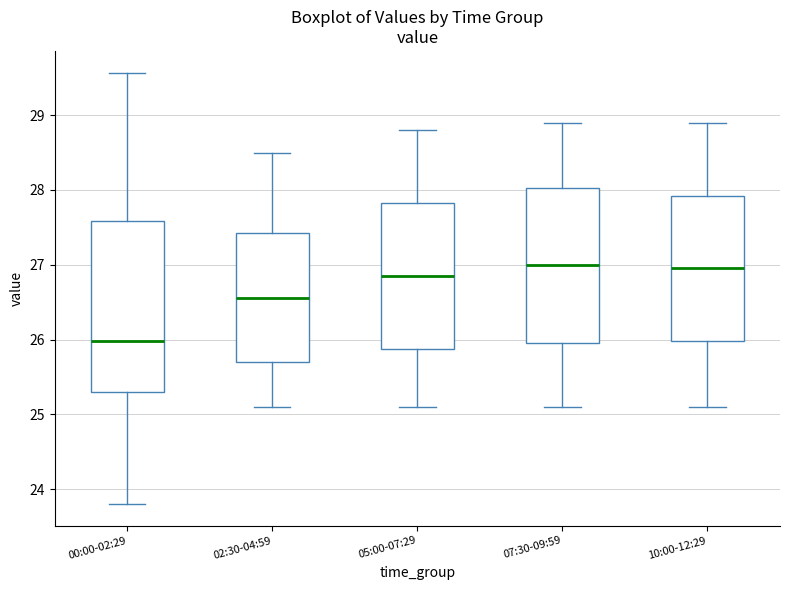

Reading left to right, transcribe this box plot: for each box, give where its median line is, the range the box spans, and where its two whiskers end, as read against the y-axis. The values are not printed on the chart, so give them approximately, as read against the axis.

00:00-02:29: median 26.0, box 25.3 to 27.6, whiskers 23.8 to 29.6
02:30-04:59: median 26.6, box 25.7 to 27.4, whiskers 25.1 to 28.5
05:00-07:29: median 26.9, box 25.9 to 27.8, whiskers 25.1 to 28.8
07:30-09:59: median 27.0, box 26.0 to 28.0, whiskers 25.1 to 28.9
10:00-12:29: median 27.0, box 26.0 to 27.9, whiskers 25.1 to 28.9